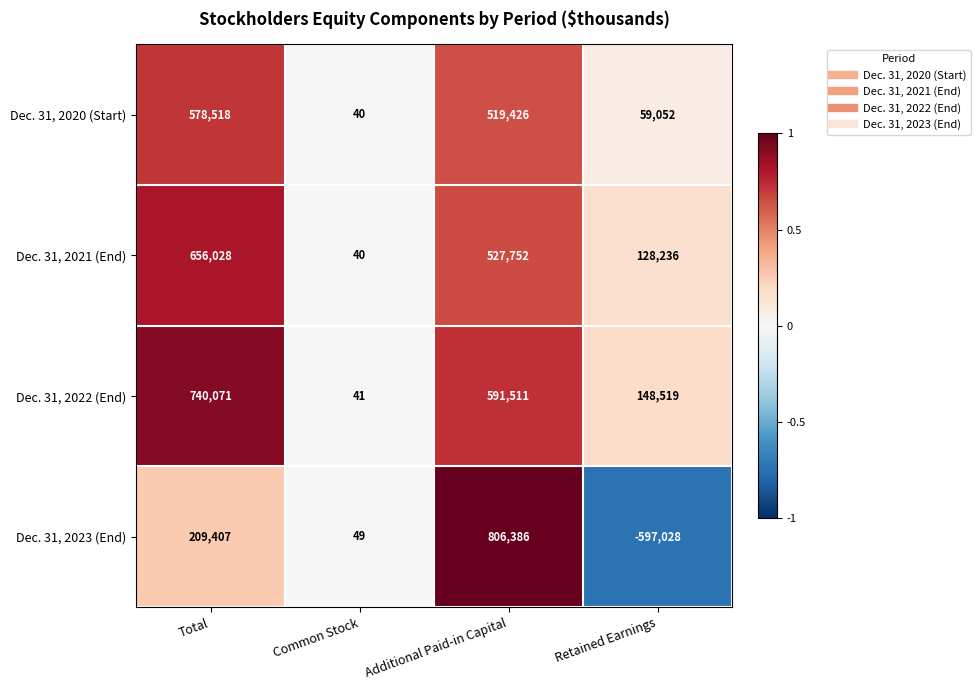

Which series changed the most between Common Stock and Additional Paid-in Capital?

Dec. 31, 2023 (End)